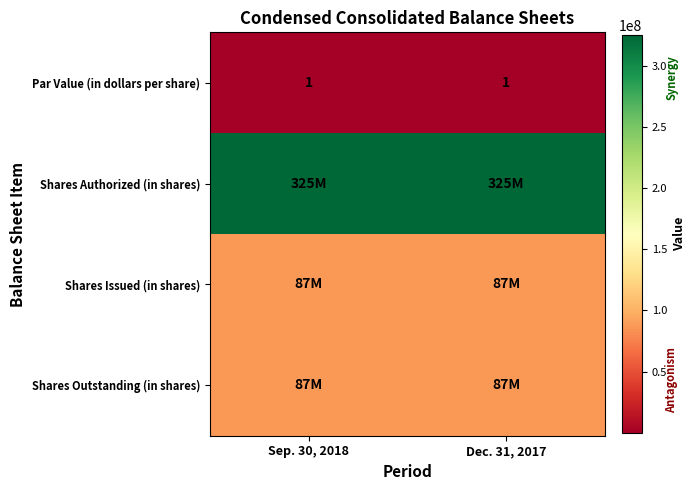

Is it true that Par Value (in dollars per share) equals 1 at Dec. 31, 2017?

True